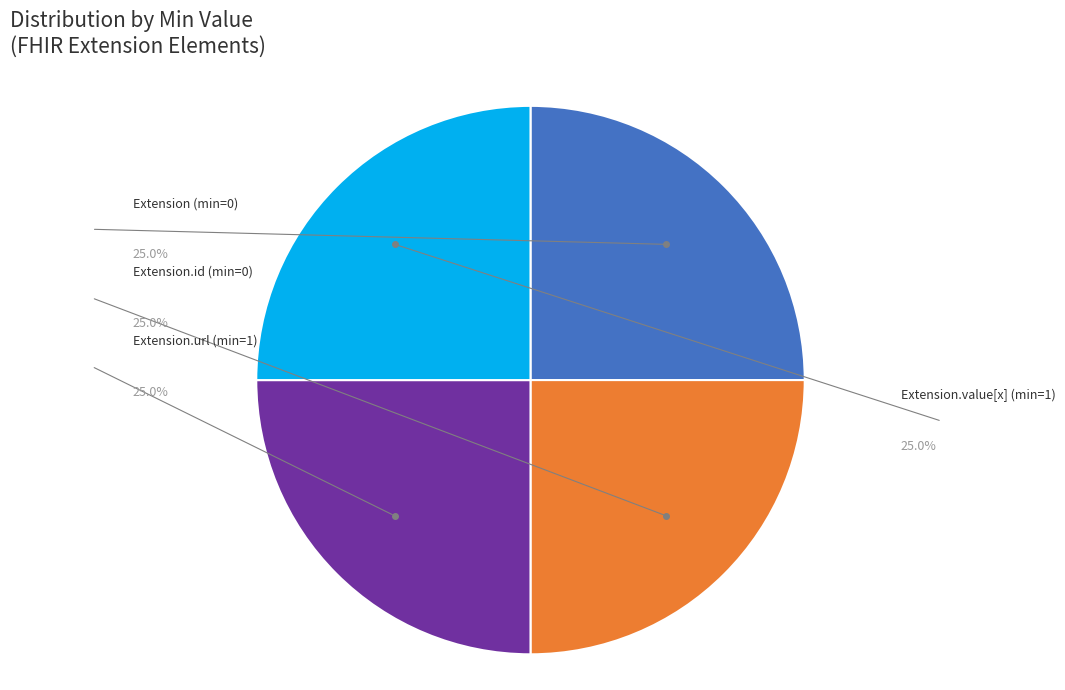

Is there a majority slice in this chart?

No